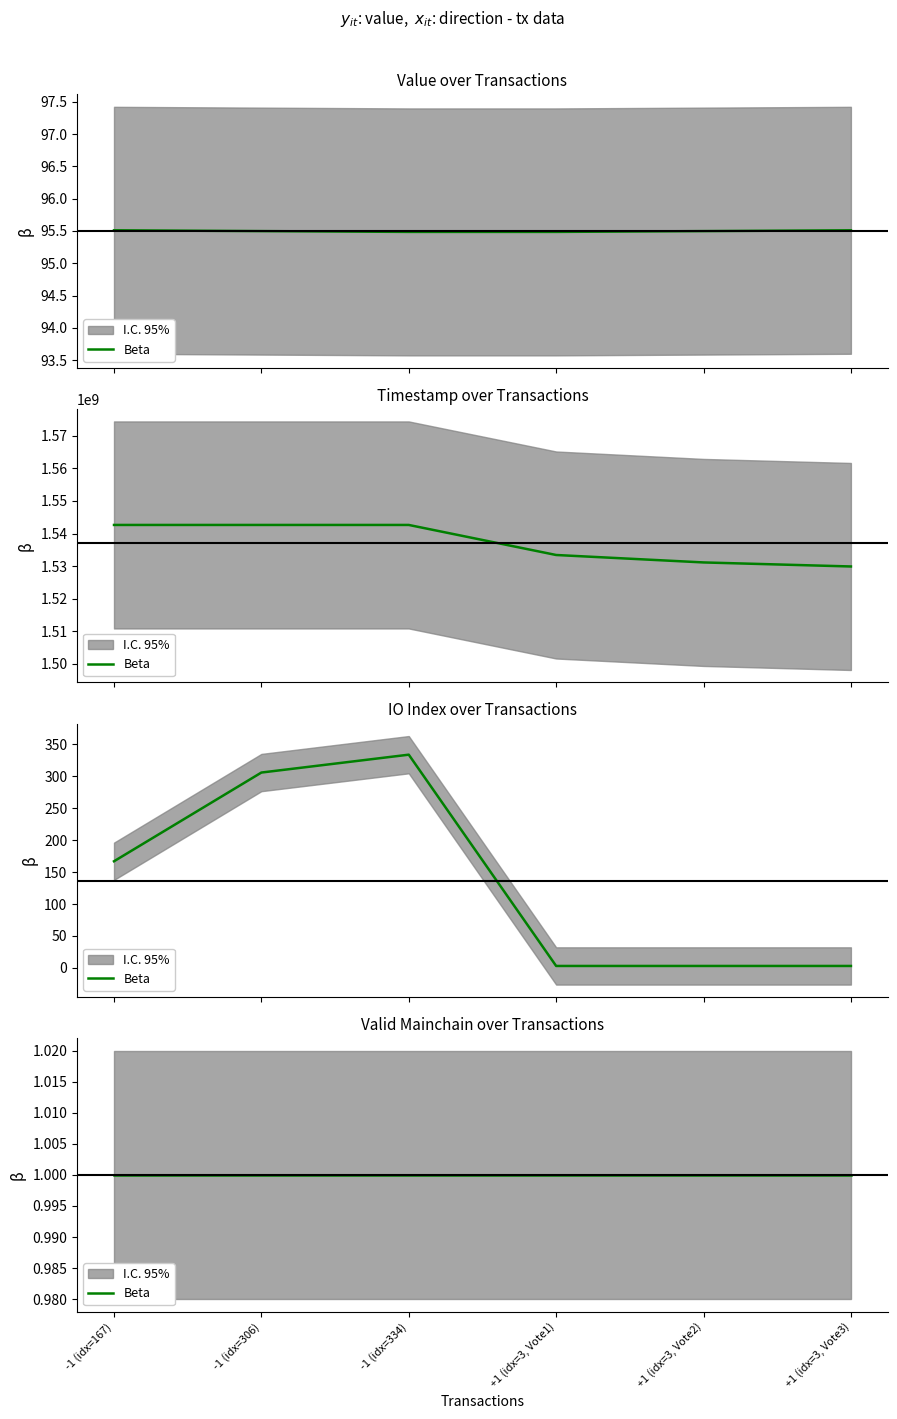

Does the chart have visible grid lines?

No